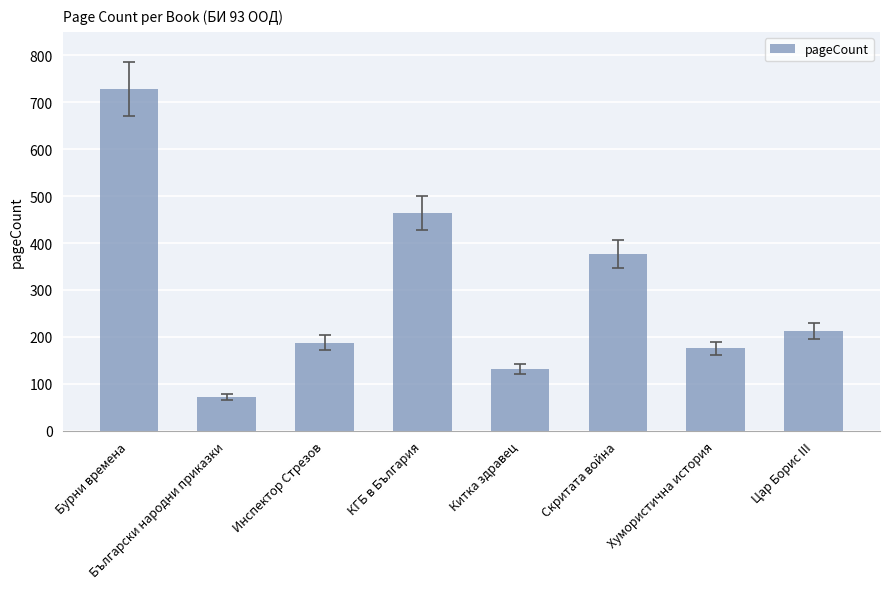

Reading left to right, list all the values displayed in this chart.

728	72	188	464	132	376	176	212